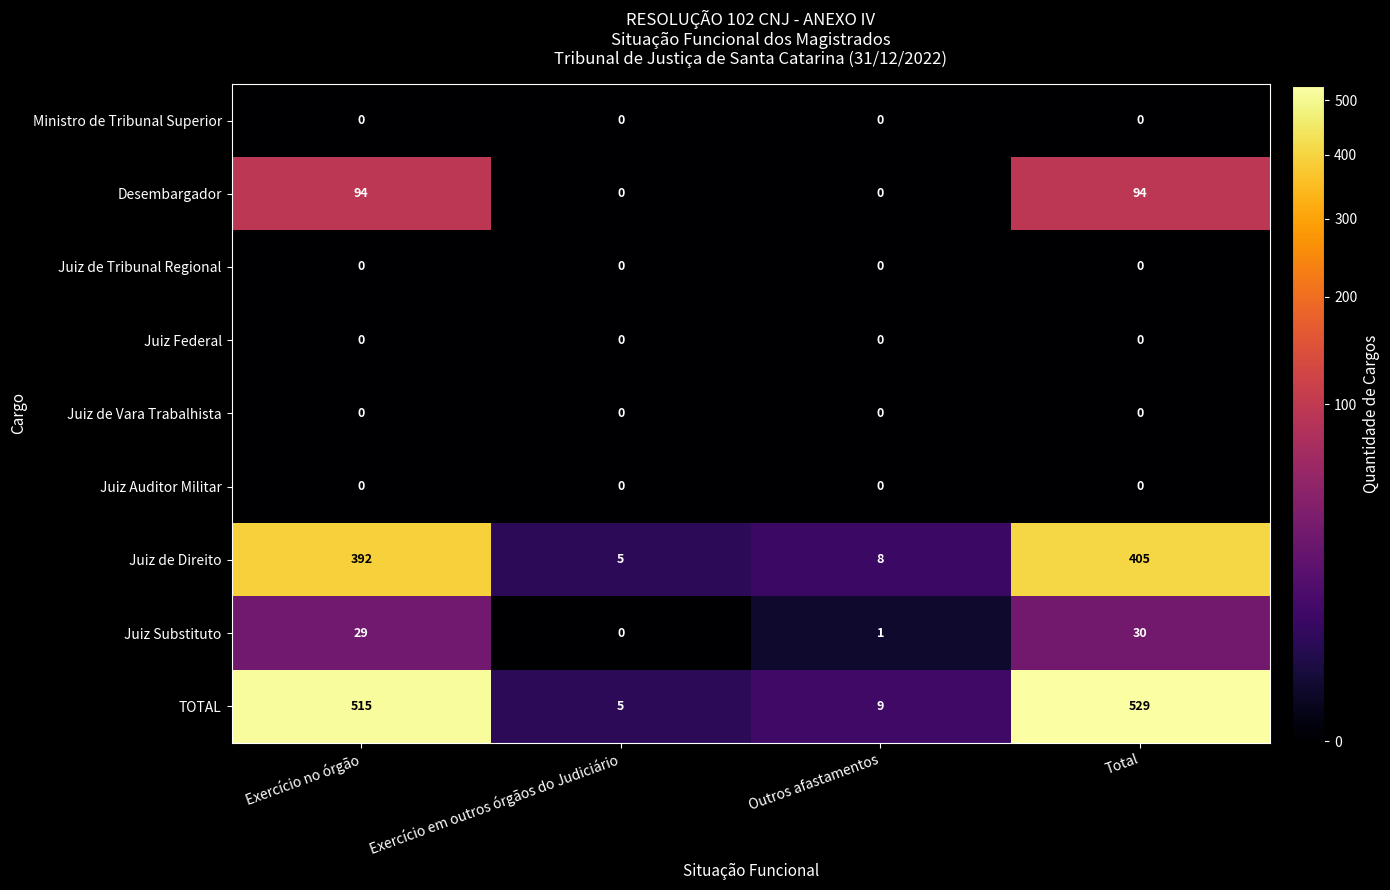

The value of TOTAL at Total is 792. True or false?

False